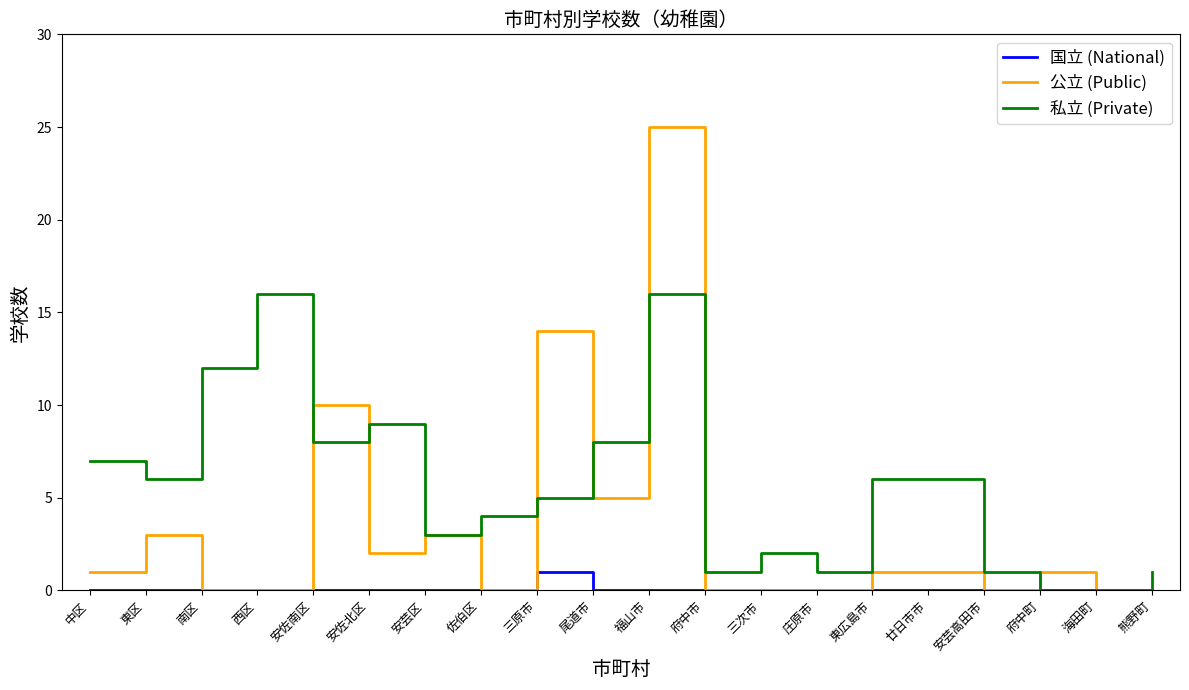

List the series in order of their overall mean, highest first.

私立 (Private), 公立 (Public), 国立 (National)